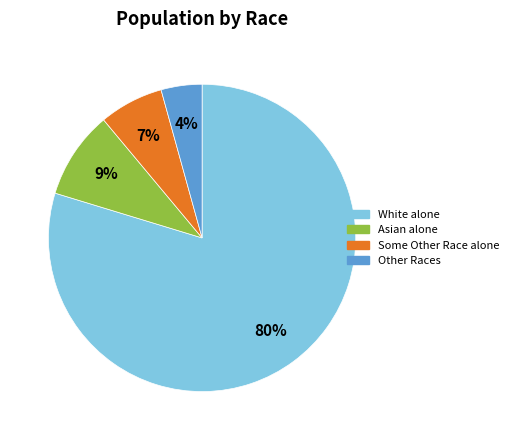

Does any single category account for the majority?

Yes